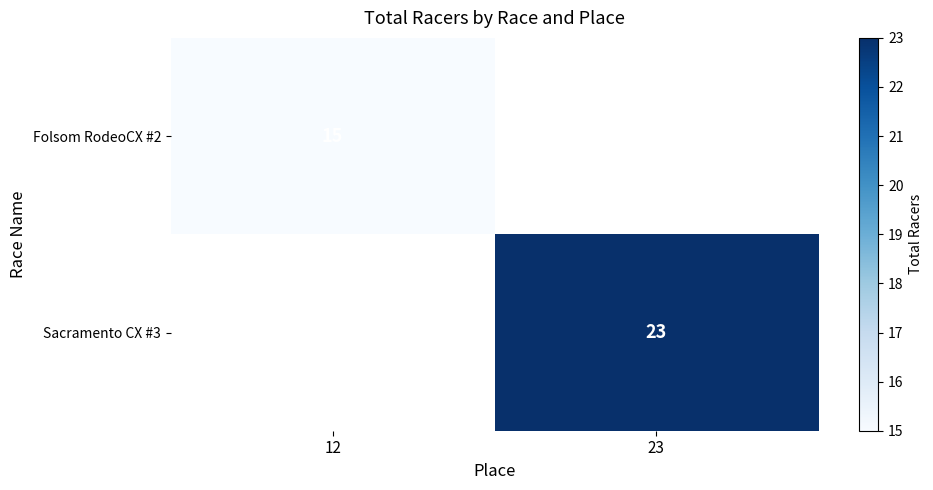

Is the value of Sacramento CX #3 at 23 greater than the value of Folsom RodeoCX #2 at 12?

Yes